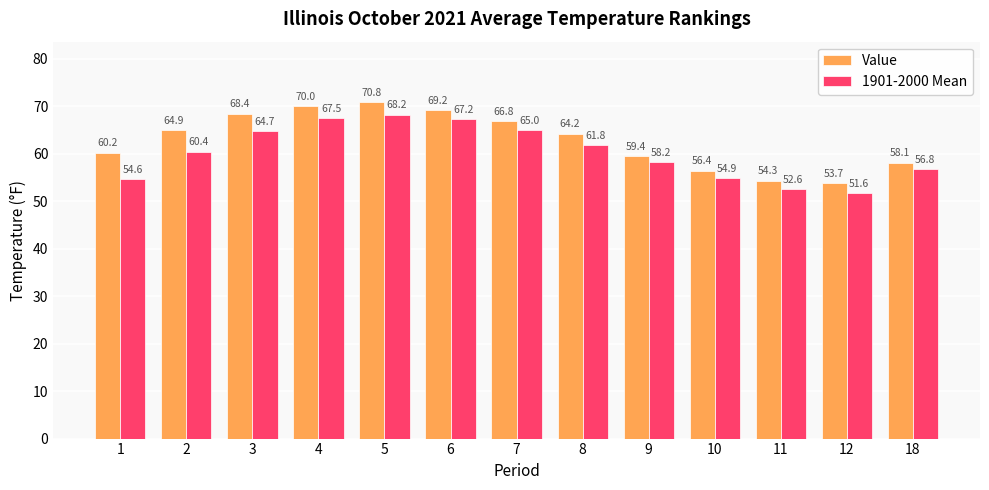

What is the highest value of the 1901-2000 Mean series?

68.2